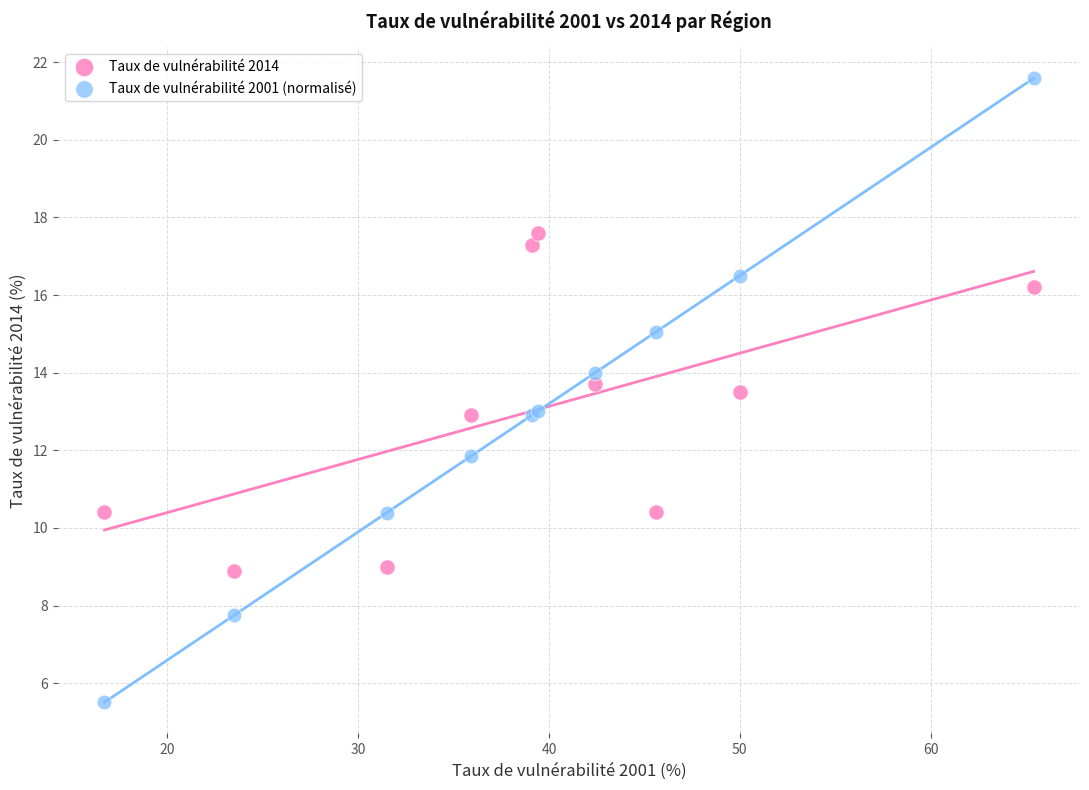

Which series contains the highest Y value?

Taux de vulnérabilité 2001 (normalisé)